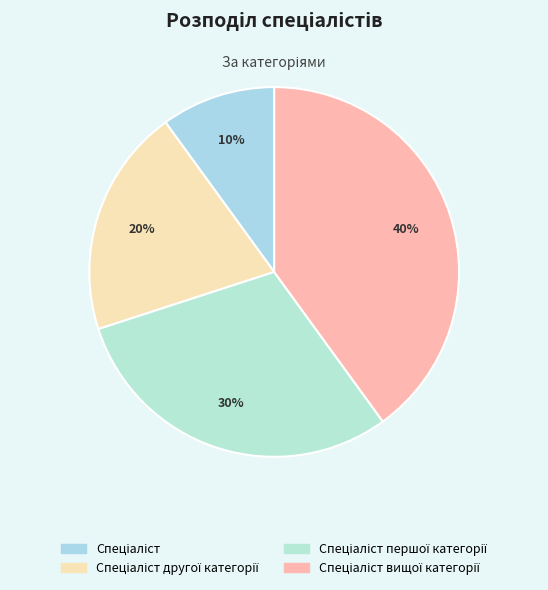

How many segments does this pie chart have?

4